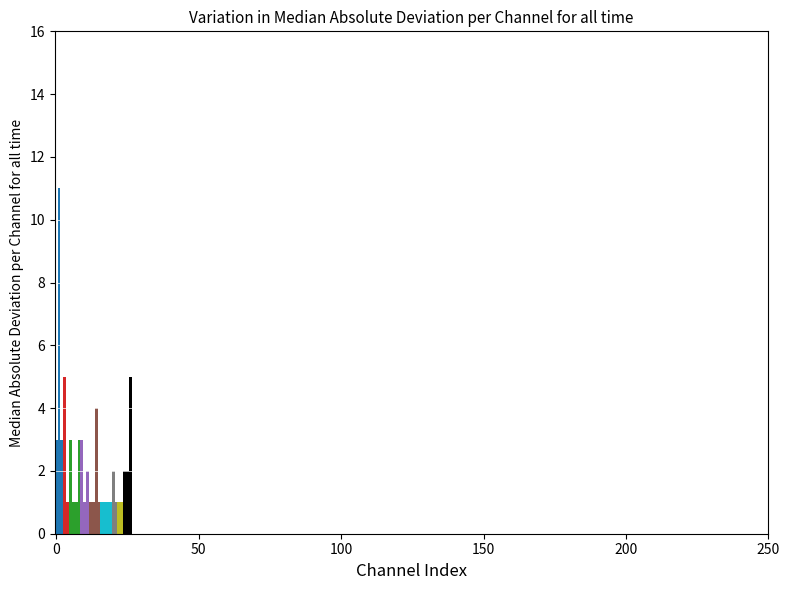

What is the value of the 23rd bar from the left?

1